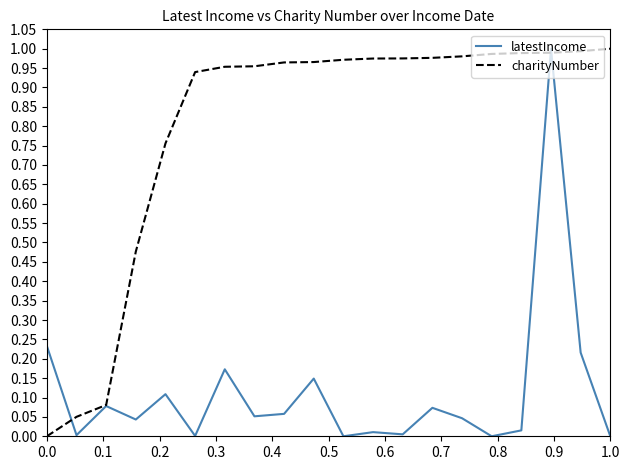

List the series in order of their overall mean, lowest first.

latestIncome, charityNumber